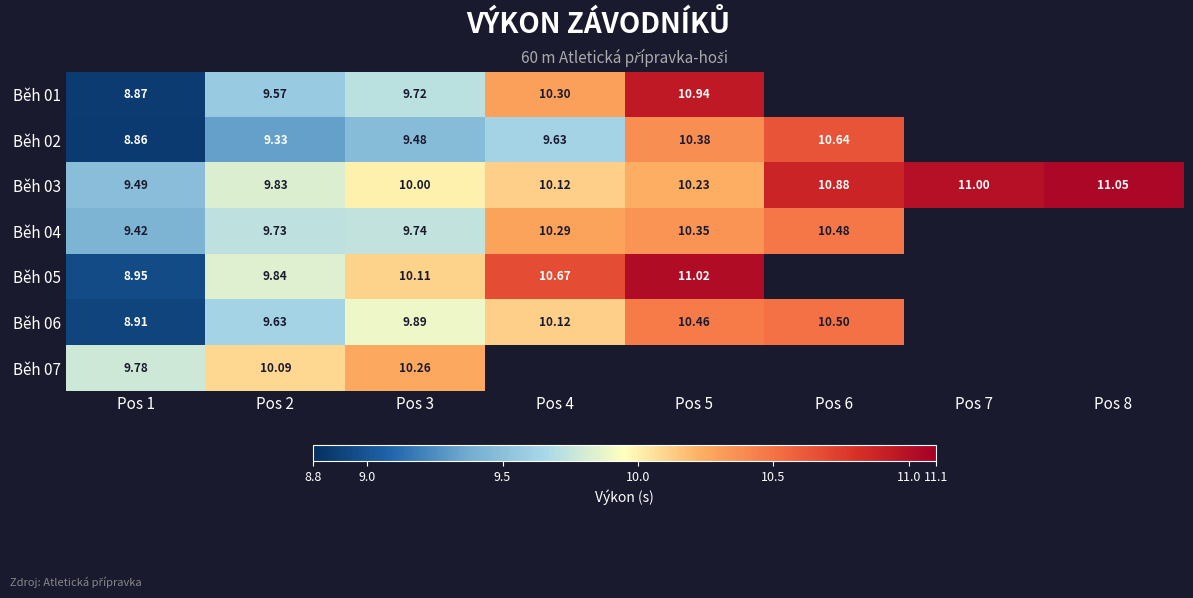

Is the value of Běh 07 at Pos 3 greater than the value of Běh 05 at Pos 1?

Yes